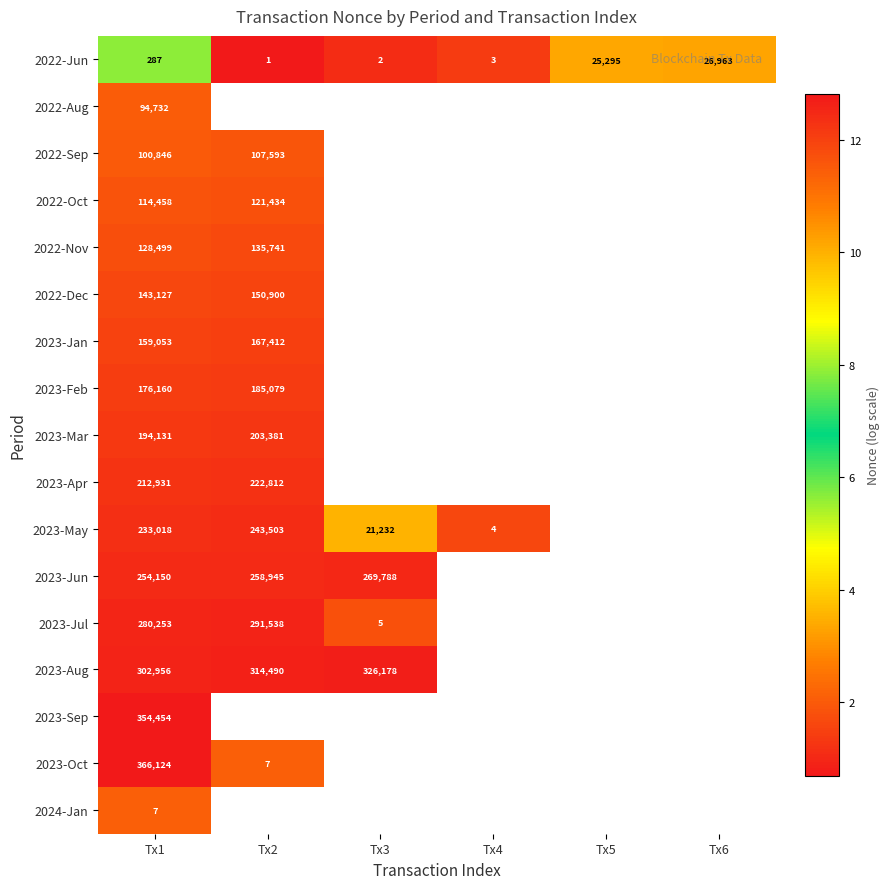

How many positive values does the 2023-Jan series have?

2